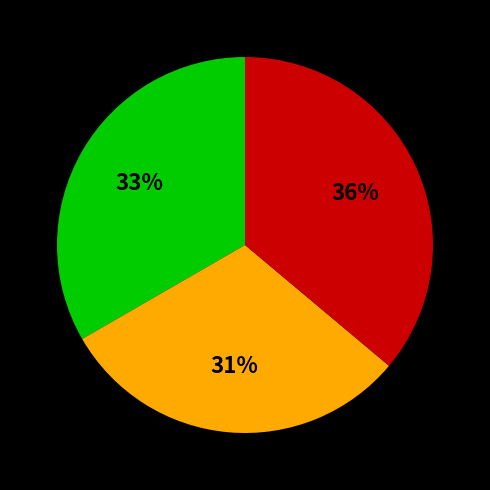

Does any single category account for the majority?

No